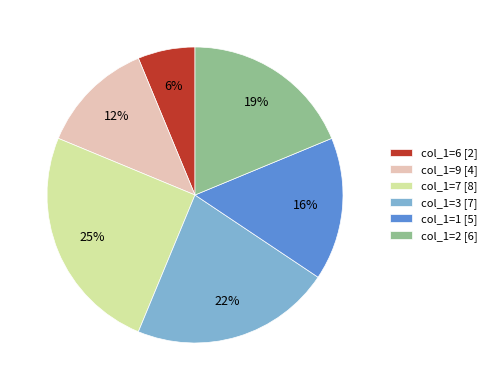

Does col_1=3 represent more than half of the total?

No